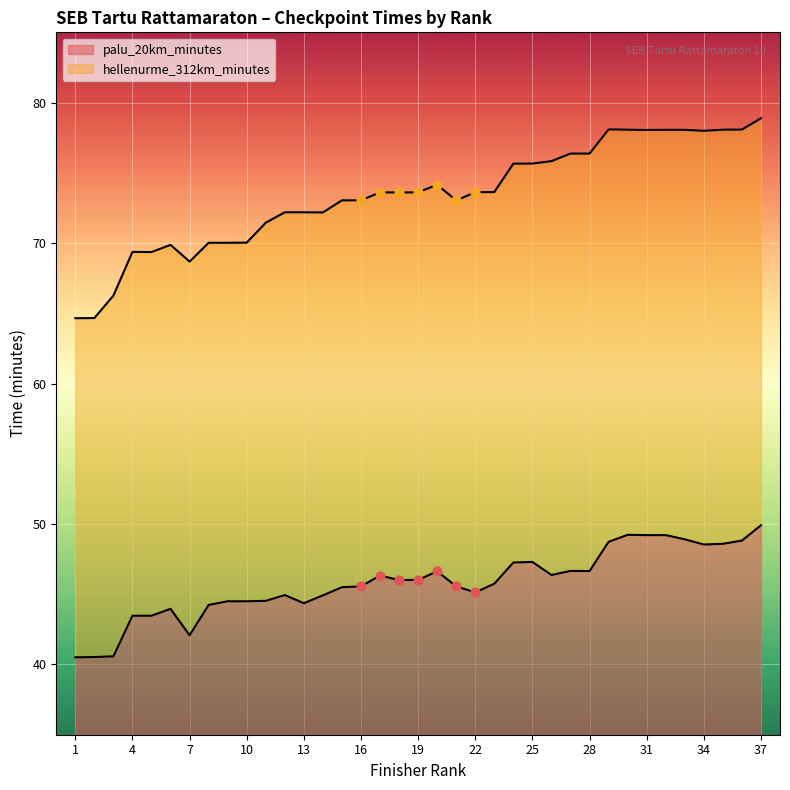

At which category is the sum across all series the highest?

37